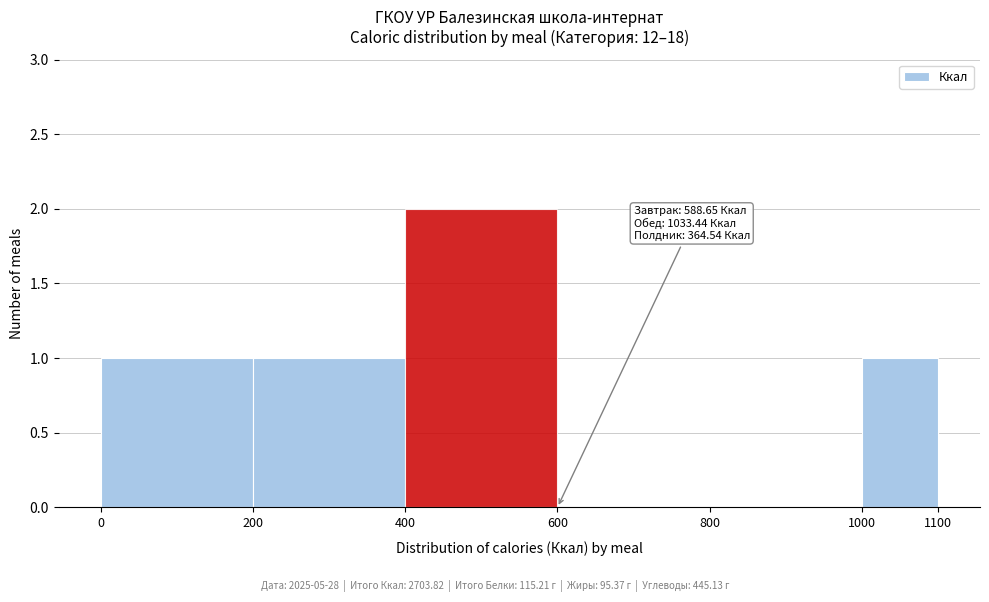

Which range on the x-axis has the tallest bar?

400 to 600